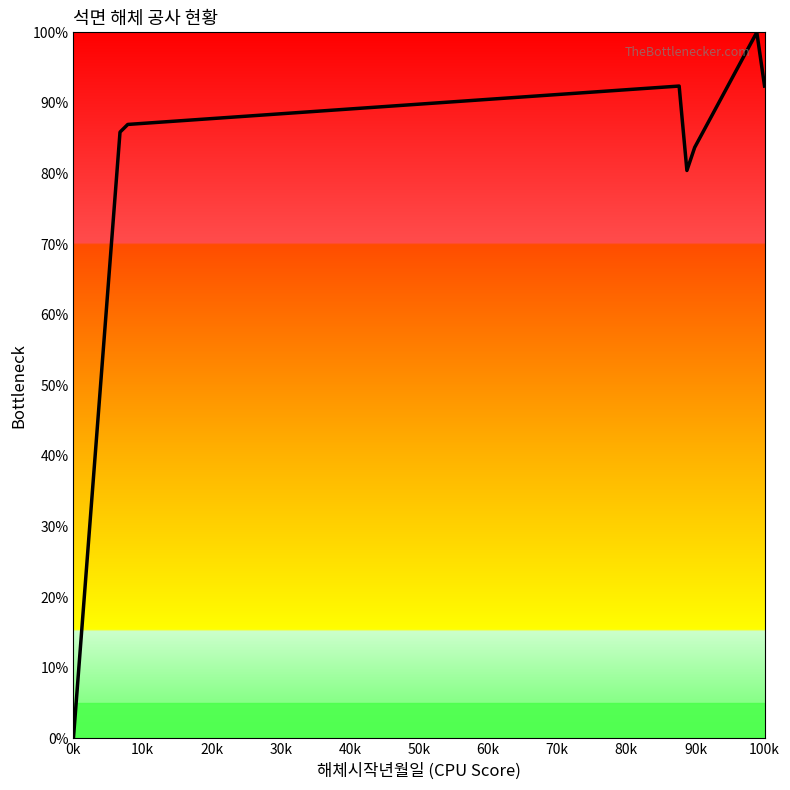

How many values are above zero?

9